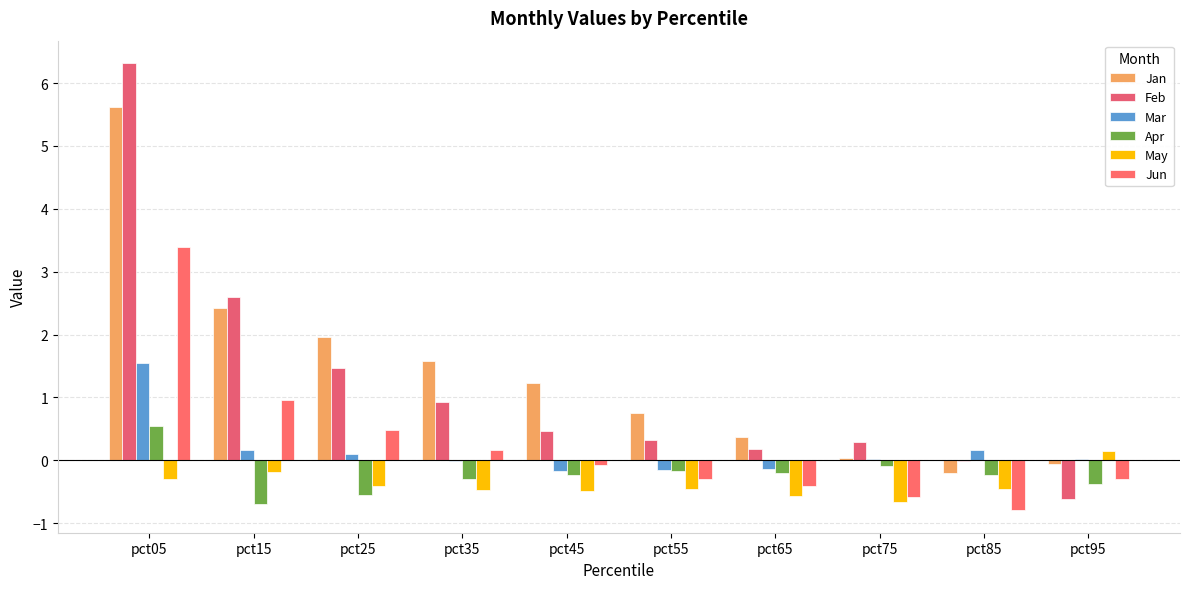

Reading right to left, extract all data points from this chart.

Jan: pct95=-0.1	pct85=-0.2	pct75=0.0	pct65=0.4	pct55=0.8	pct45=1.2	pct35=1.6	pct25=2.0	pct15=2.4	pct05=5.6
Feb: pct95=-0.6	pct85=-0.0	pct75=0.3	pct65=0.2	pct55=0.3	pct45=0.5	pct35=0.9	pct25=1.5	pct15=2.6	pct05=6.3
Mar: pct95=0.0	pct85=0.2	pct75=0.0	pct65=-0.1	pct55=-0.2	pct45=-0.2	pct35=-0.0	pct25=0.1	pct15=0.2	pct05=1.5
Apr: pct95=-0.4	pct85=-0.2	pct75=-0.1	pct65=-0.2	pct55=-0.2	pct45=-0.2	pct35=-0.3	pct25=-0.6	pct15=-0.7	pct05=0.6
May: pct95=0.1	pct85=-0.5	pct75=-0.7	pct65=-0.6	pct55=-0.5	pct45=-0.5	pct35=-0.5	pct25=-0.4	pct15=-0.2	pct05=-0.3
Jun: pct95=-0.3	pct85=-0.8	pct75=-0.6	pct65=-0.4	pct55=-0.3	pct45=-0.1	pct35=0.2	pct25=0.5	pct15=1.0	pct05=3.4